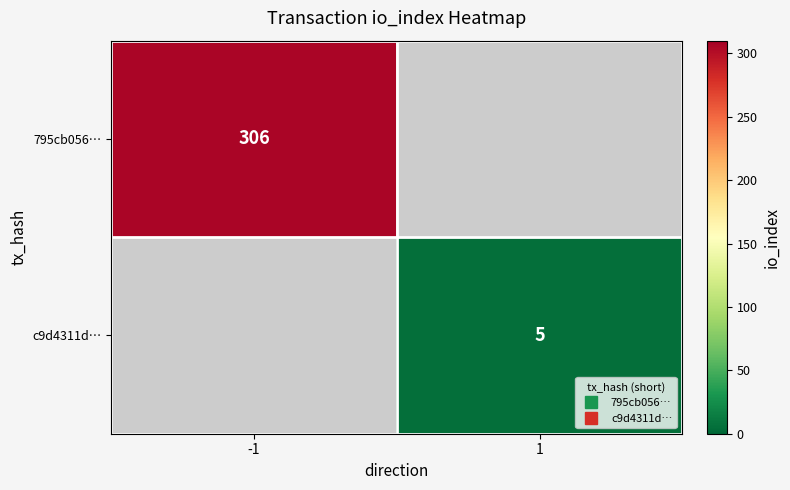

Is the value of c9d4311d… at -1 greater than the value of 795cb056… at 1?

No